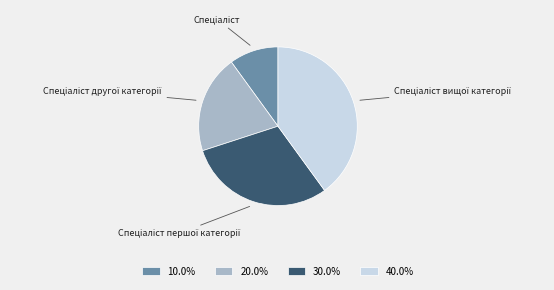

Is there a majority slice in this chart?

No